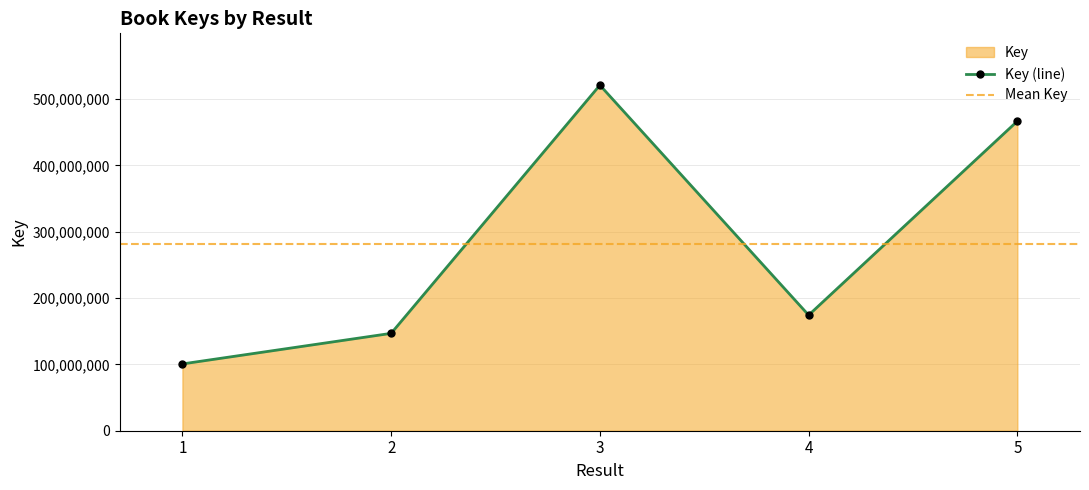

Approximately how many times larger is the value at 1 compared to 3?

0.2